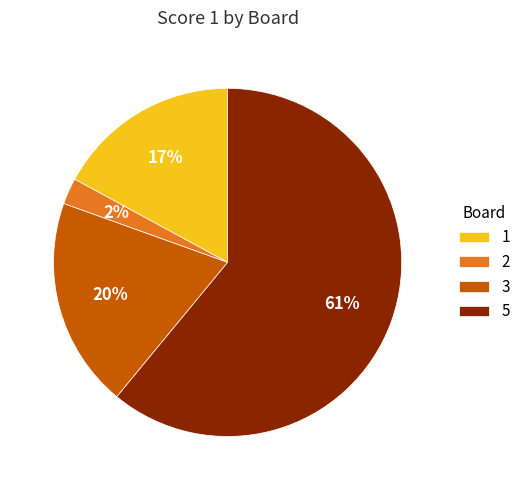

To the nearest percent, what percentage of the pie is 2?

2%